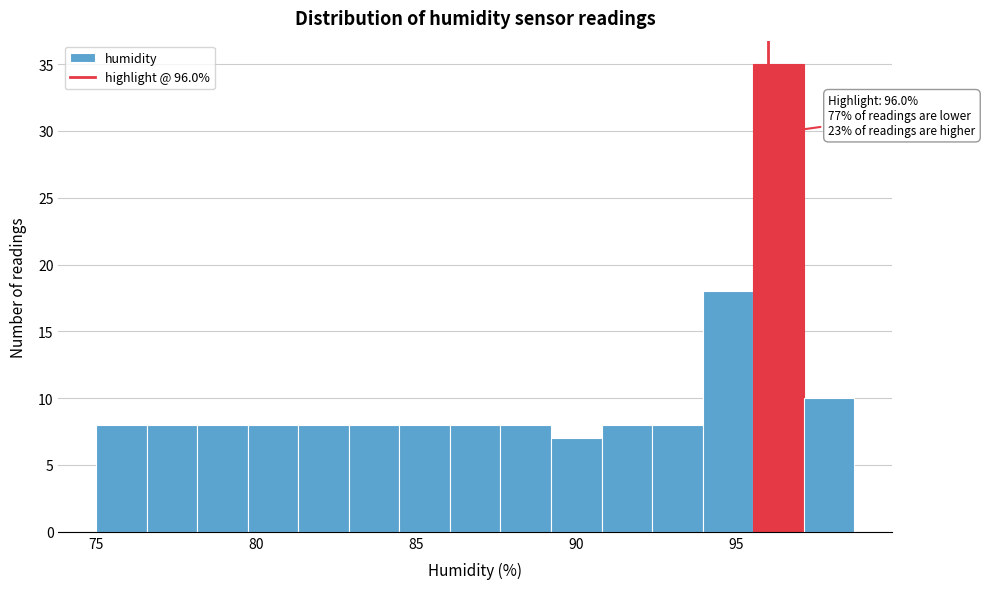

Around what value on the x-axis is the tallest bar? Give the approximate position of its centre, as read against the axis.

96.5